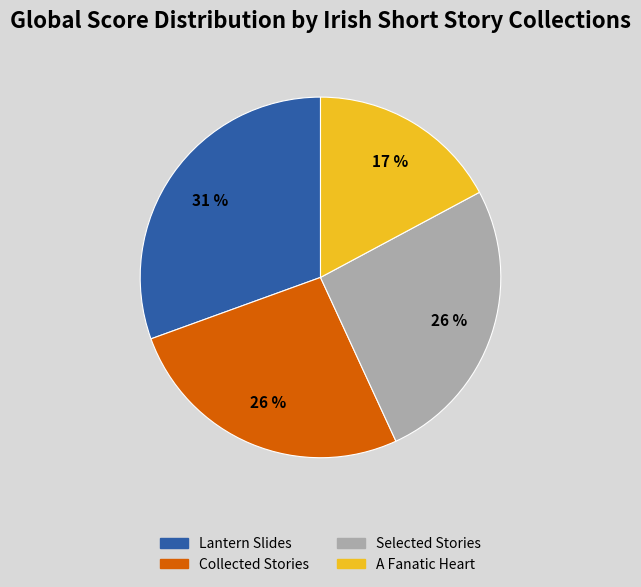

Is it true that Lantern Slides is 31% of the pie?

True